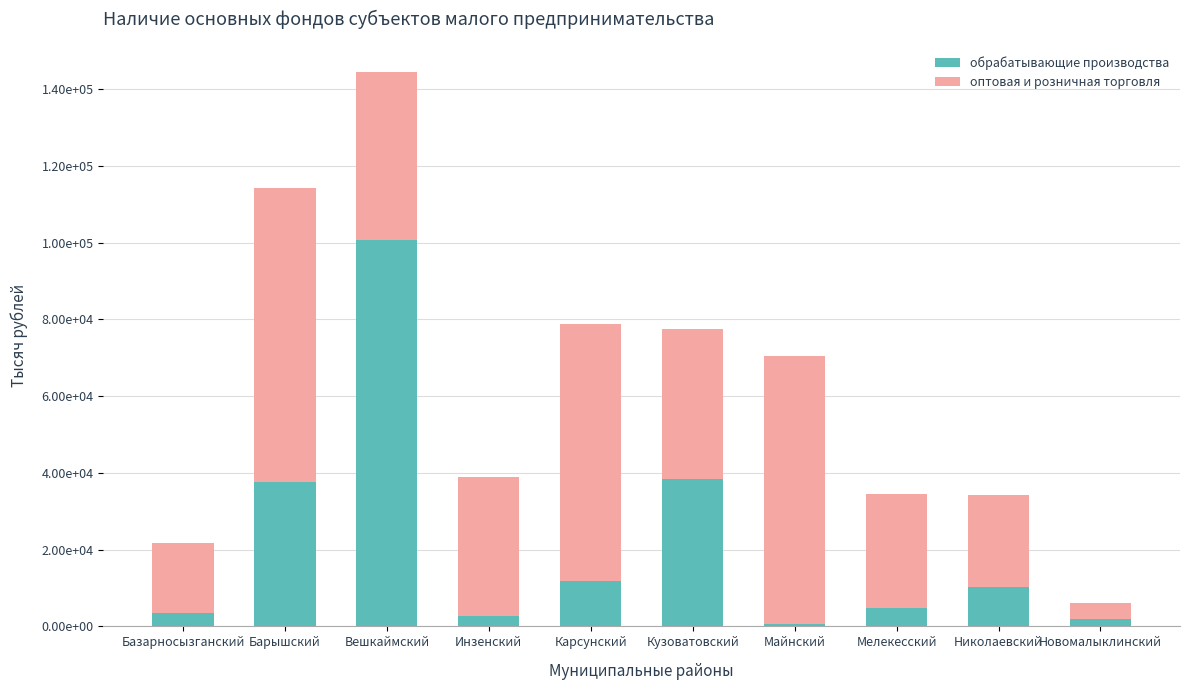

At which category is the sum across all series the highest?

Вешкаймский